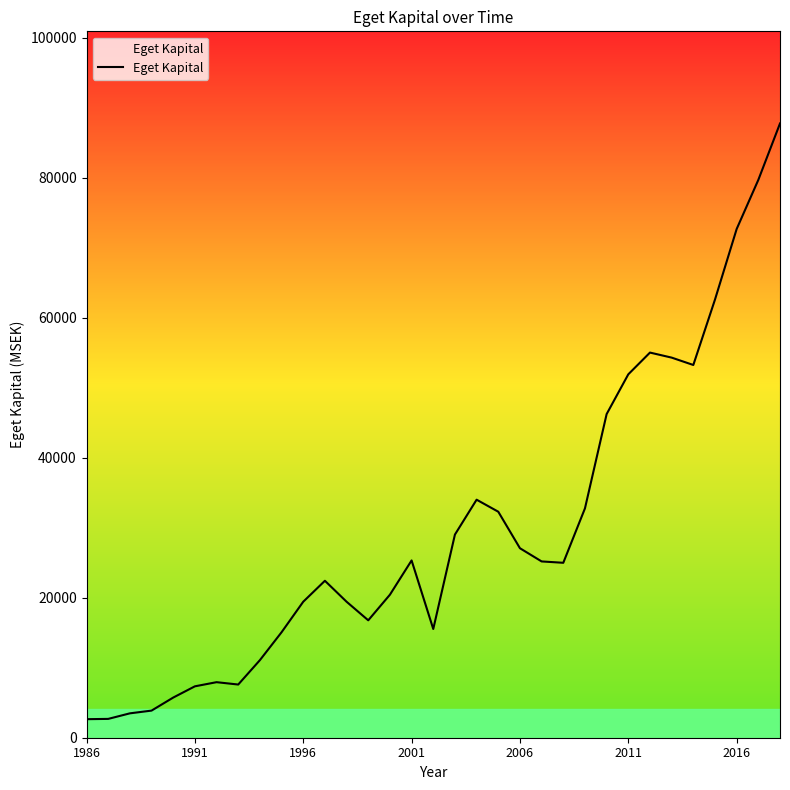

Count the number of data series in this chart.

1